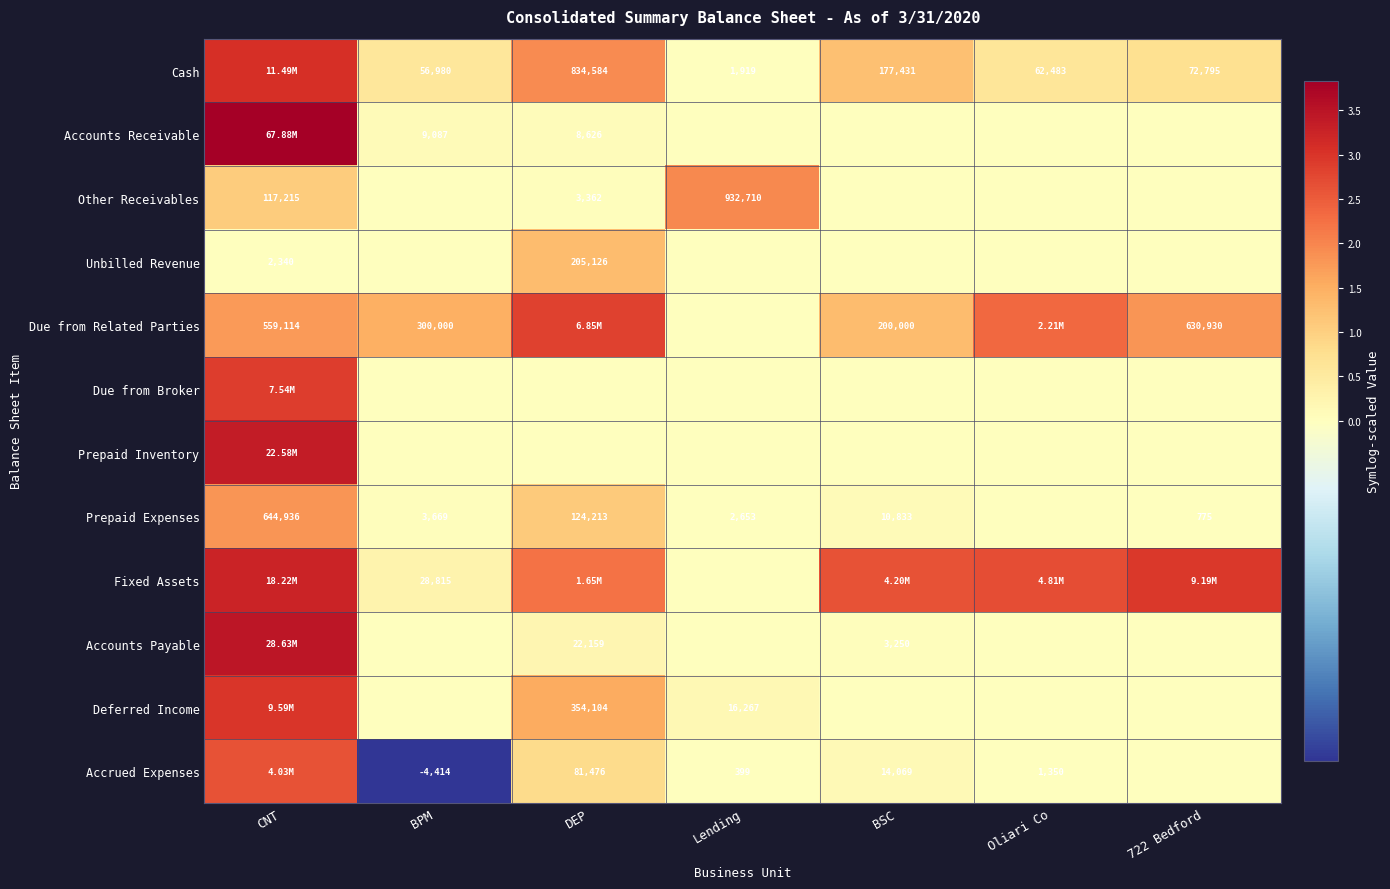

At which category is the sum across all series the highest?

CNT